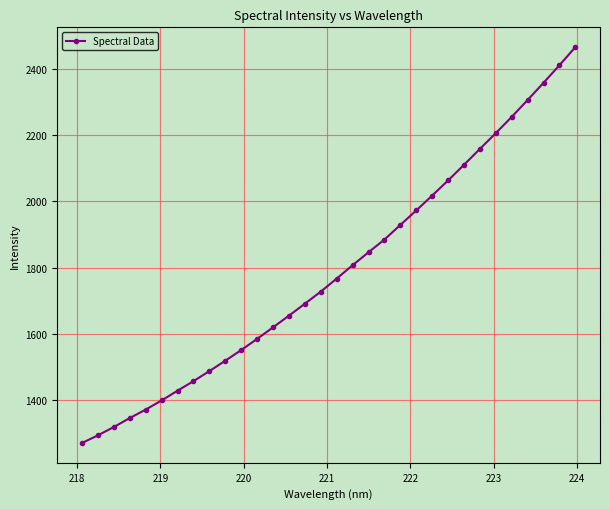

What is the value of the 10th point from the left?

1519.4